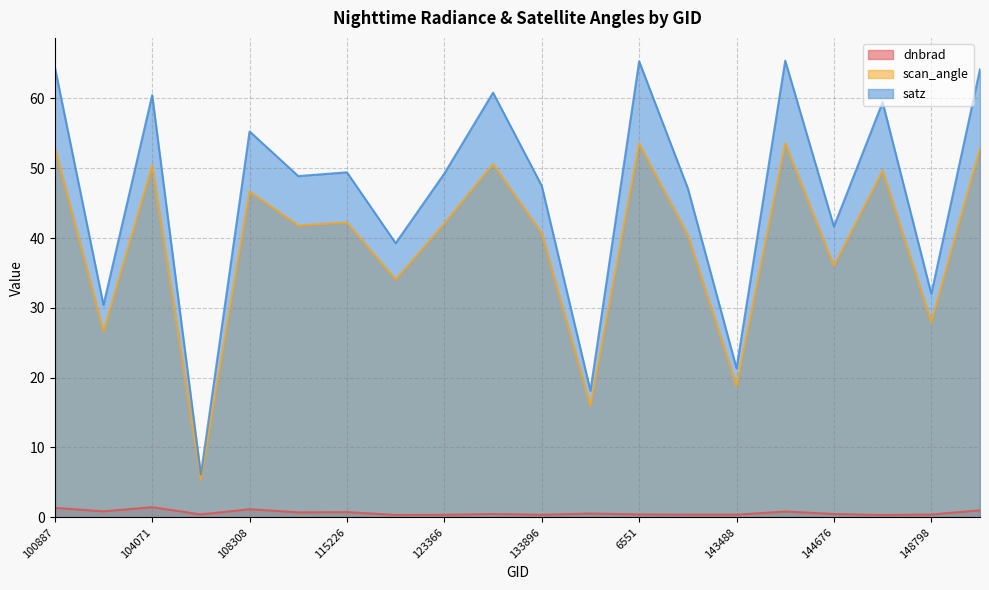

Where is scan_angle nearest to the value 29?

148798